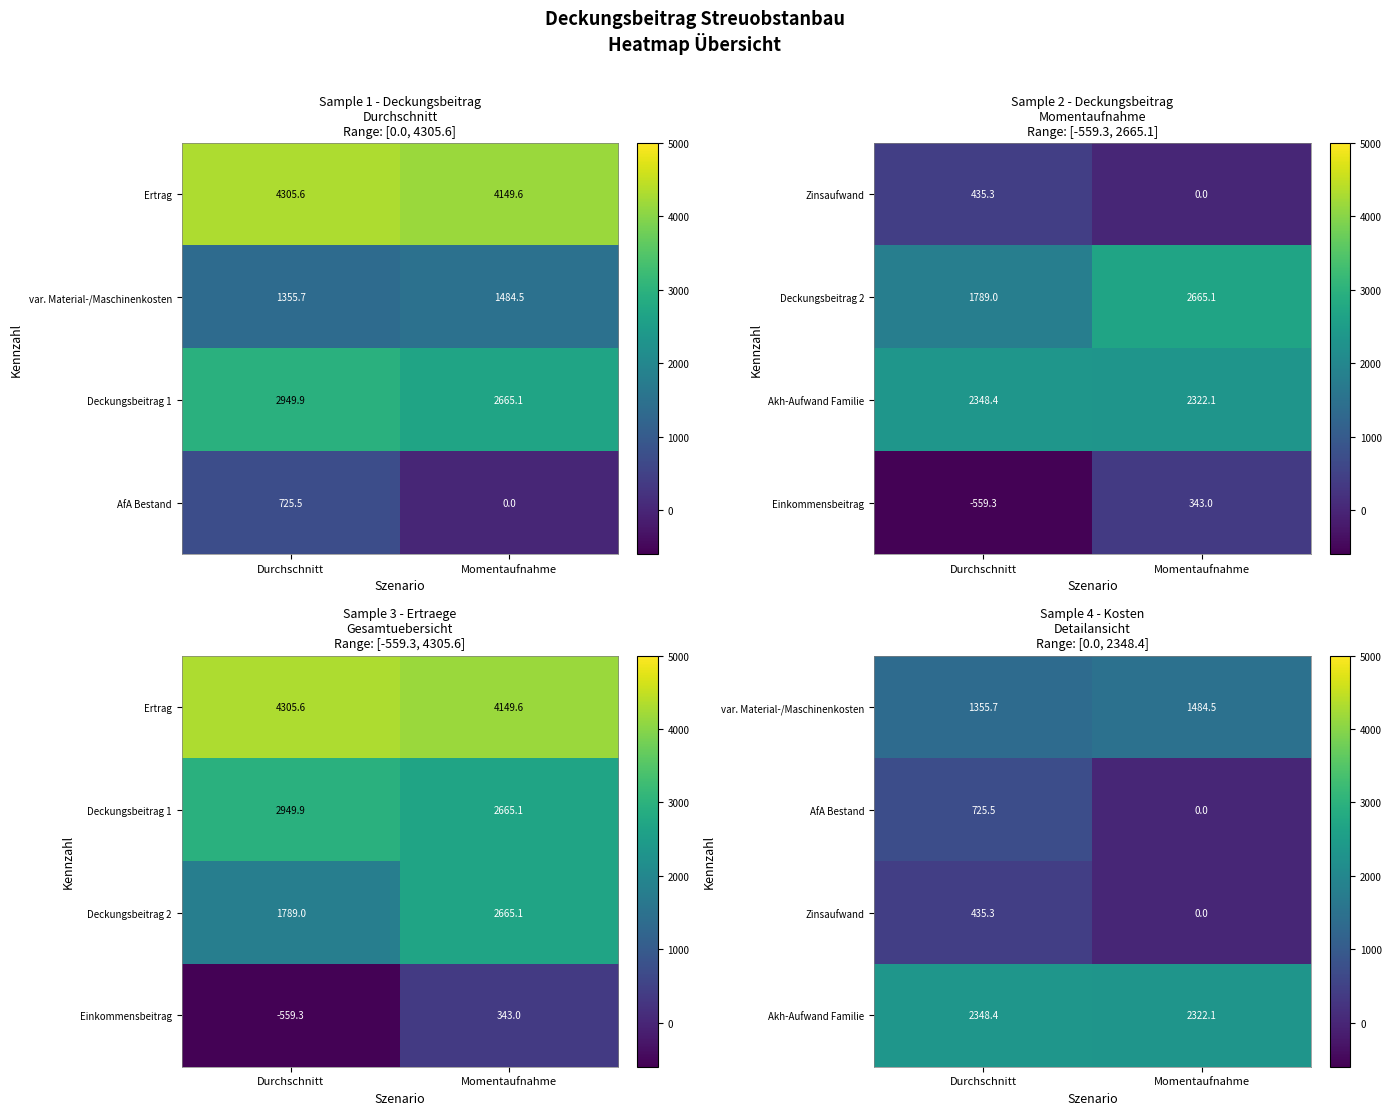

The Zinsaufwand series shows -224.1 at Momentaufnahme. True or false?

False